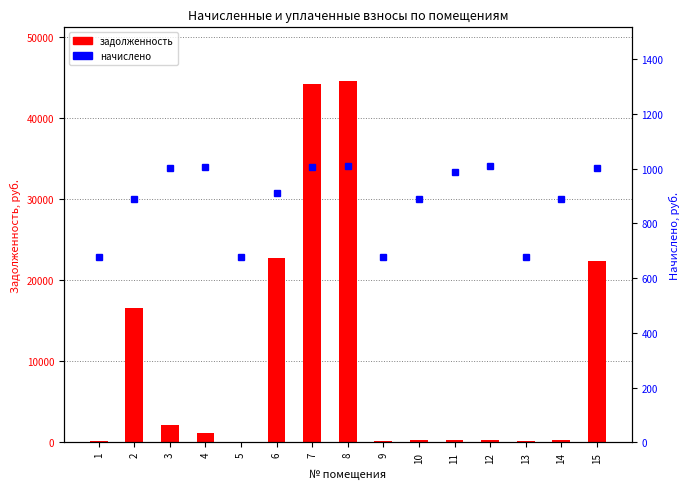

What is the difference between the second highest and minimum values in the zadolzhennost series?

44211.2